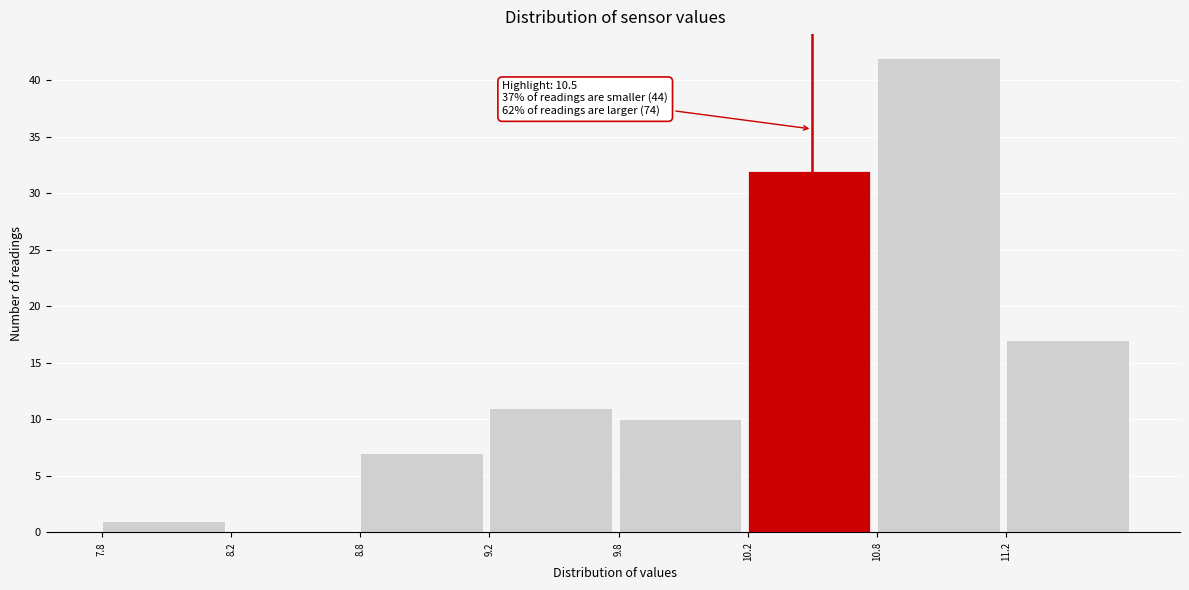

Reading right to left, extract all data points from this chart.

11.2=17	10.8=42	10.2=32	9.8=10	9.2=11	8.8=7	8.2=0	7.8=1